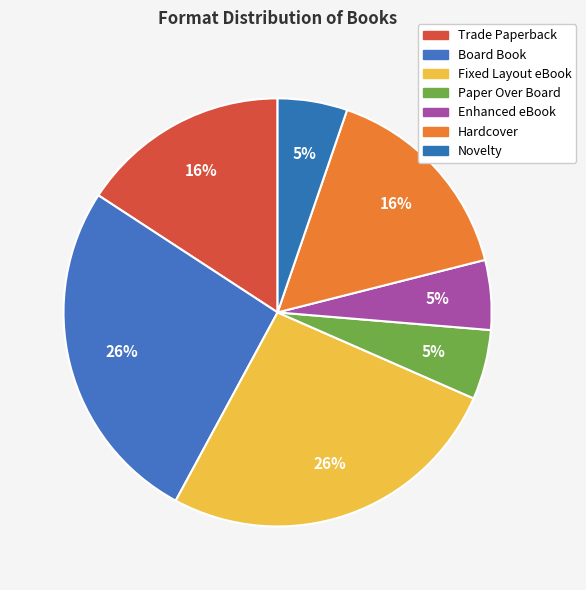

Approximately how many times larger is the value at Board Book compared to Hardcover?

1.7